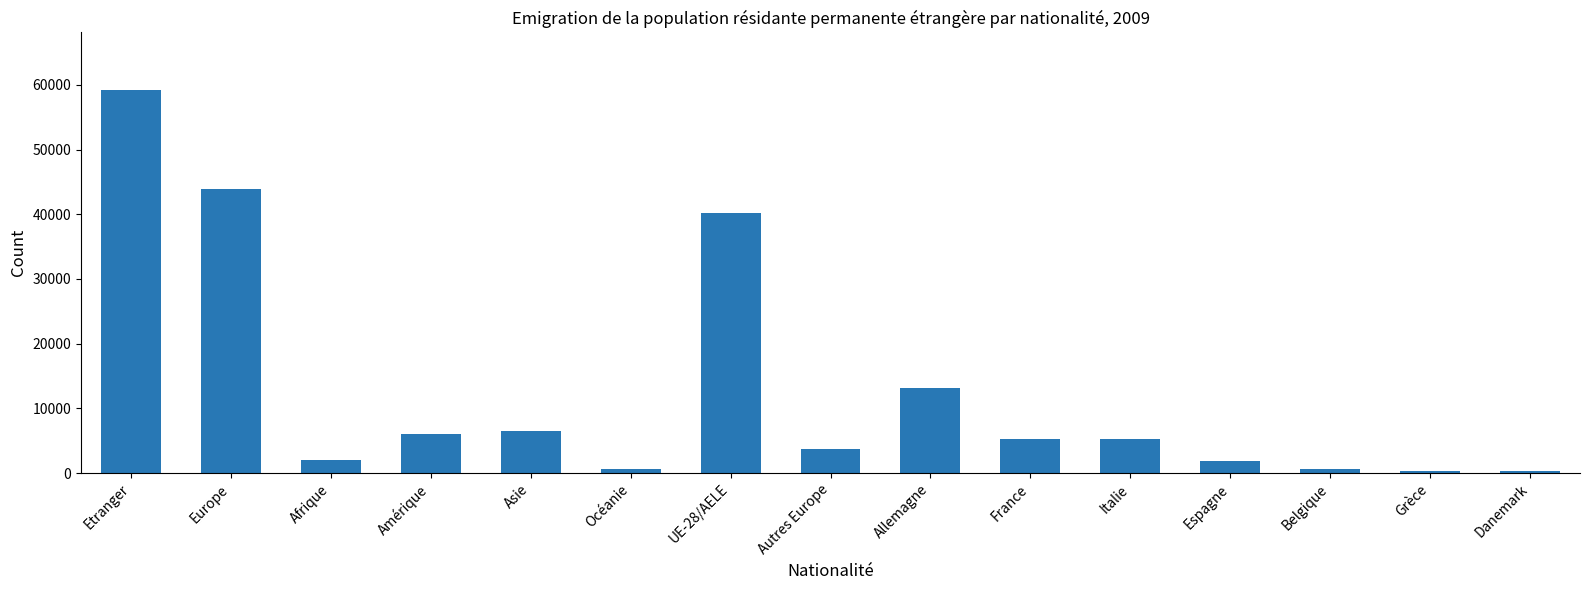

What value does the data have at UE-28/AELE, to the nearest 50?

40250